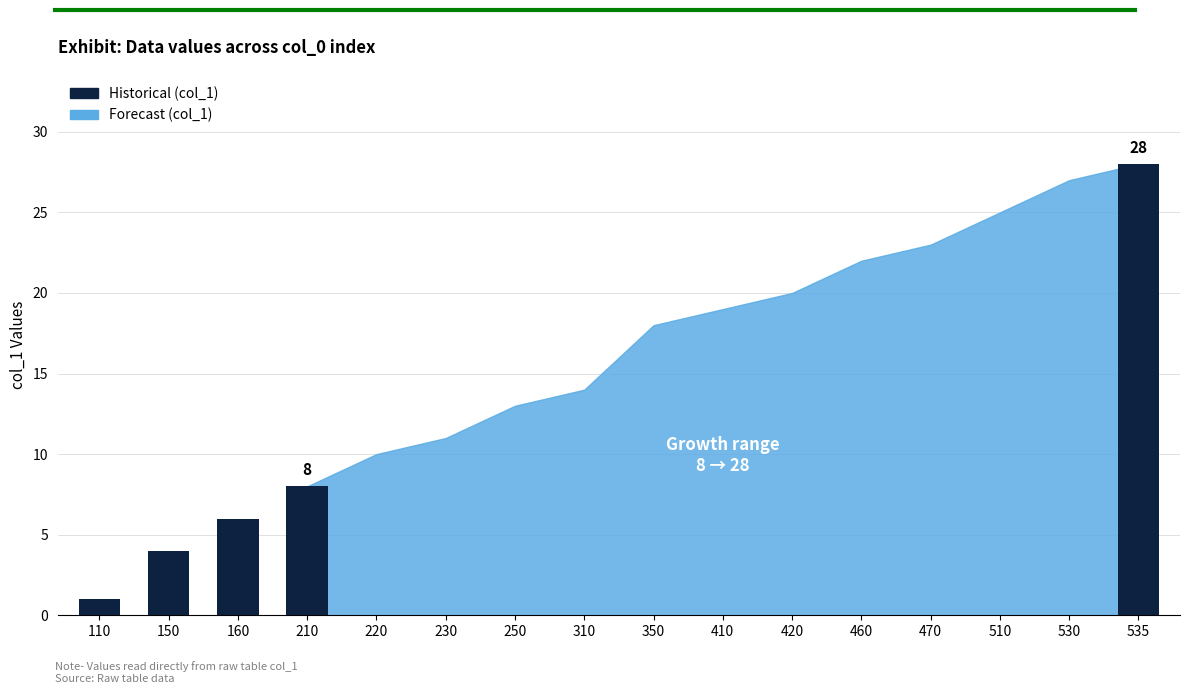

What is the difference between the second highest and minimum values?

26